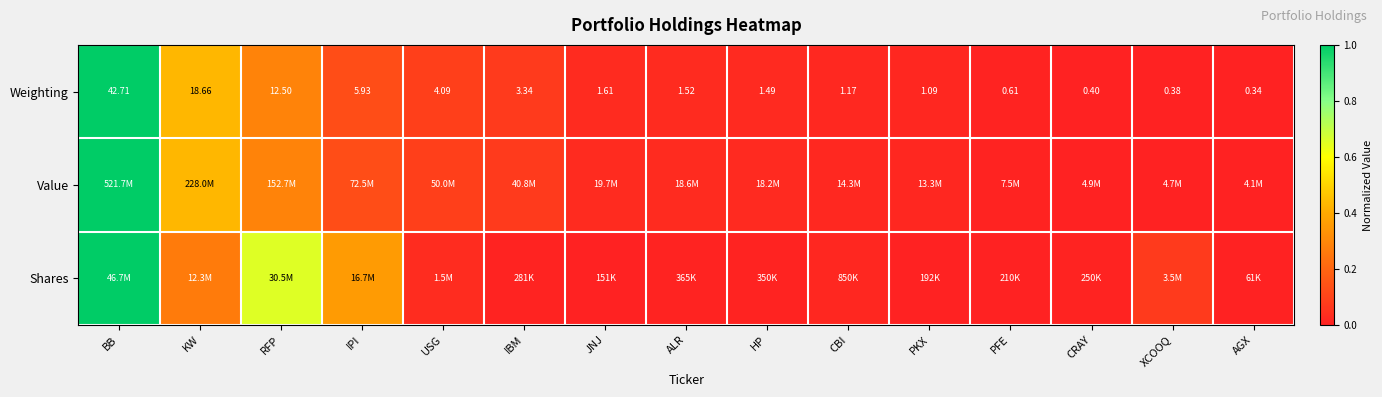

At which label does Weighting reach its peak?

BB